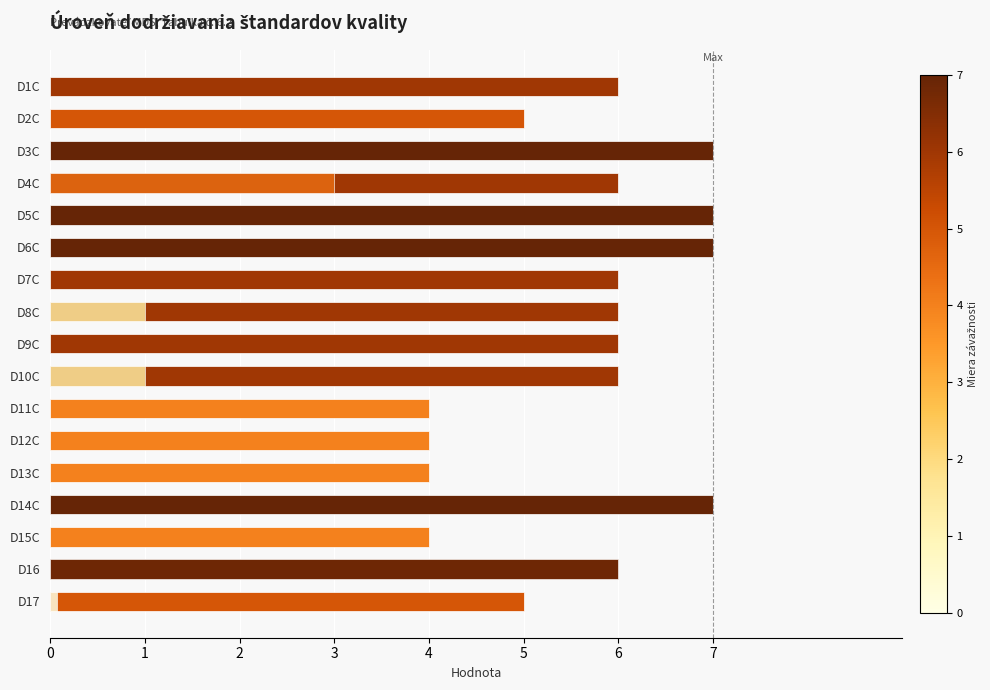

What is the difference between the values at 1 and 0?

1